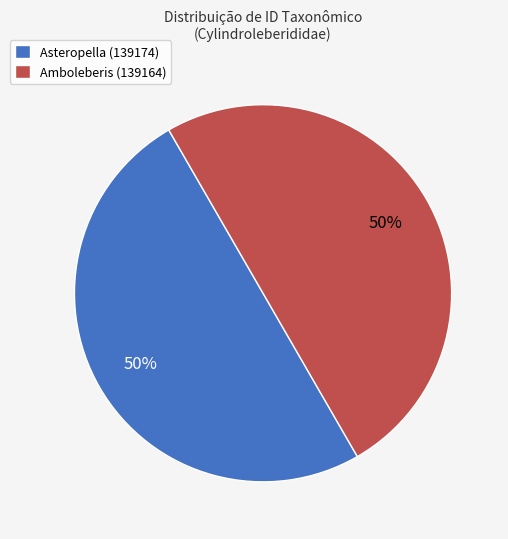

To the nearest percent, what is the combined percentage of Asteropella (139174) and Amboleberis (139164)?

100%